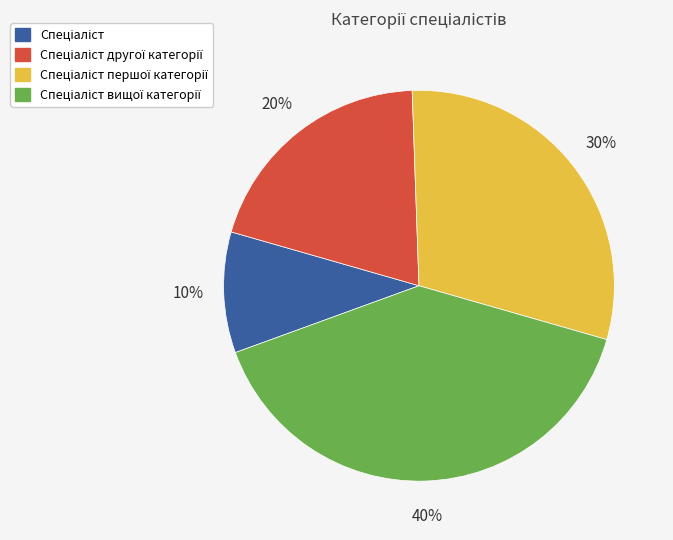

Is there a majority slice in this chart?

No